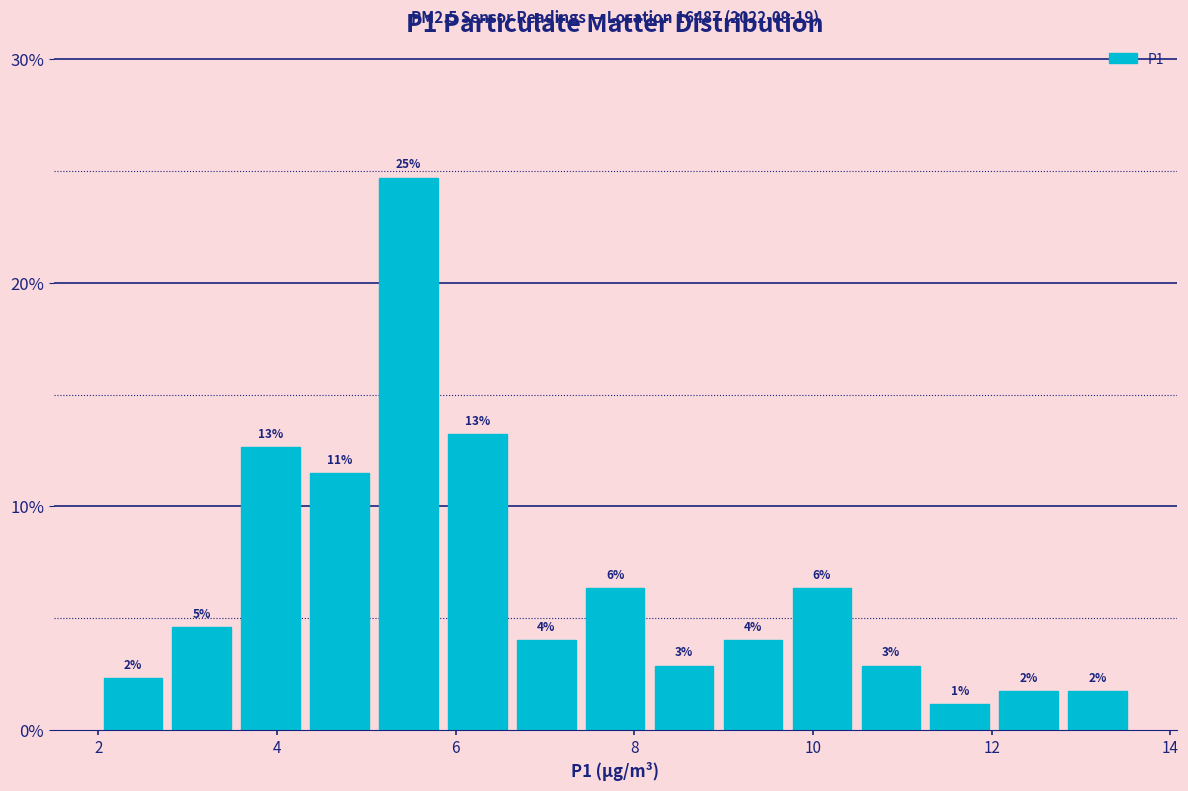

Around what value on the x-axis is the tallest bar? Give the approximate position of its centre, as read against the axis.

5.4